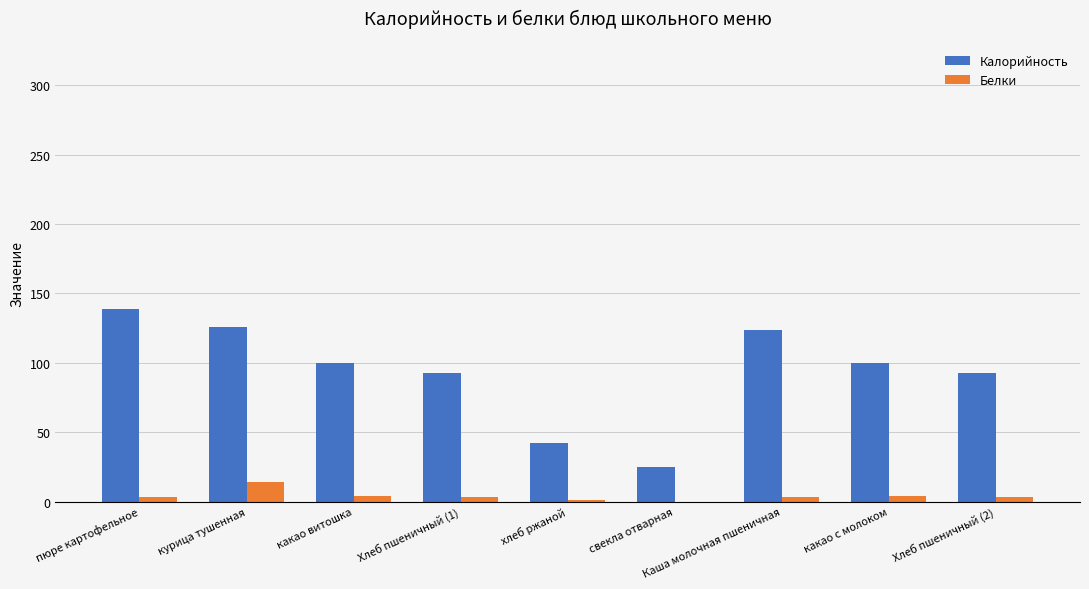

At which label does Белки reach its peak?

курица тушенная